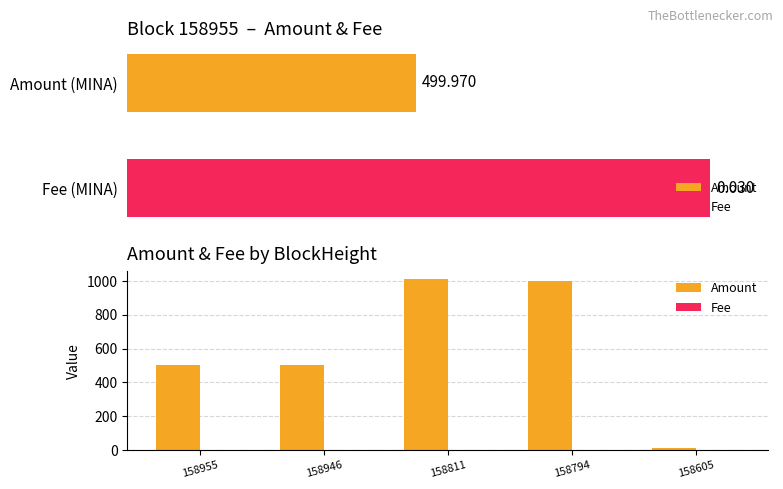

True or false: Amount has a value of 620.3 at 158794.

False